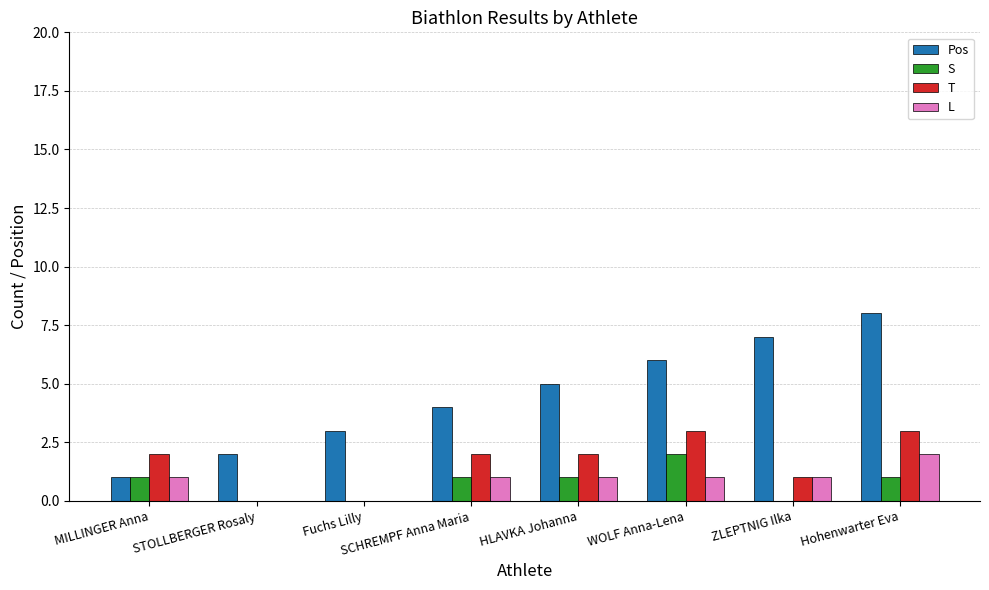

Reading left to right, list all the values displayed in this chart.

Pos: MILLINGER Anna=1	STOLLBERGER Rosaly=2	Fuchs Lilly=3	SCHREMPF Anna Maria=4	HLAVKA Johanna=5	WOLF Anna-Lena=6	ZLEPTNIG Ilka=7	Hohenwarter Eva=8
S: MILLINGER Anna=1	STOLLBERGER Rosaly=0	Fuchs Lilly=0	SCHREMPF Anna Maria=1	HLAVKA Johanna=1	WOLF Anna-Lena=2	ZLEPTNIG Ilka=0	Hohenwarter Eva=1
T: MILLINGER Anna=2	STOLLBERGER Rosaly=0	Fuchs Lilly=0	SCHREMPF Anna Maria=2	HLAVKA Johanna=2	WOLF Anna-Lena=3	ZLEPTNIG Ilka=1	Hohenwarter Eva=3
L: MILLINGER Anna=1	STOLLBERGER Rosaly=0	Fuchs Lilly=0	SCHREMPF Anna Maria=1	HLAVKA Johanna=1	WOLF Anna-Lena=1	ZLEPTNIG Ilka=1	Hohenwarter Eva=2